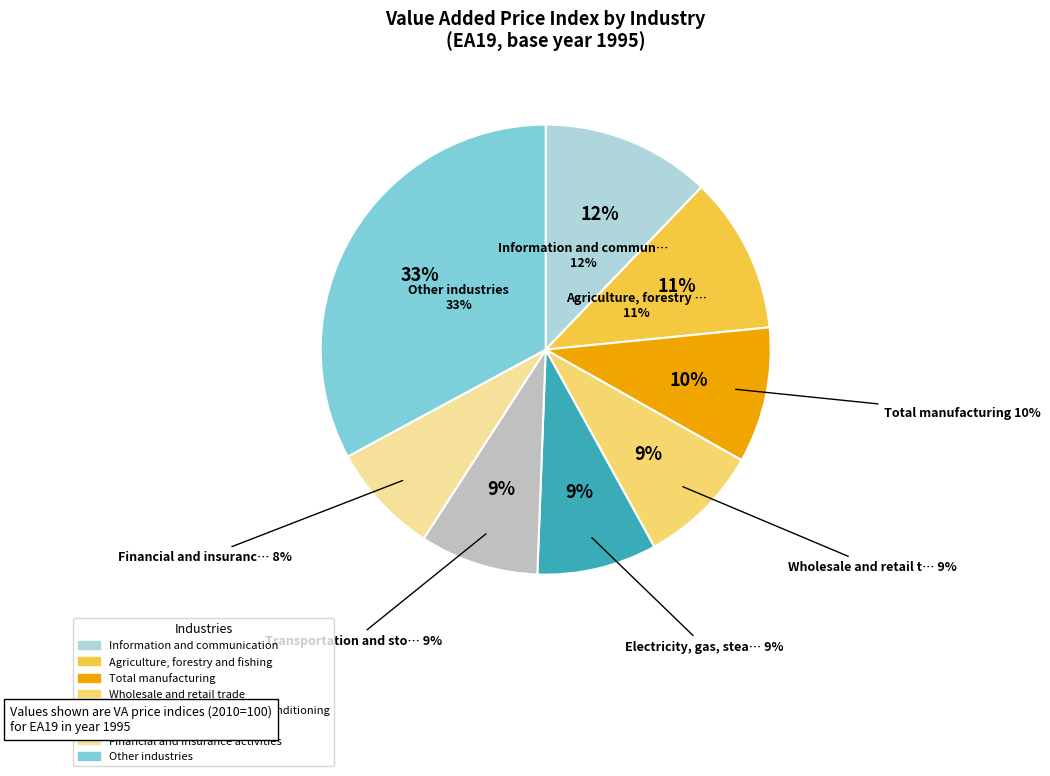

Does any single category account for the majority?

No